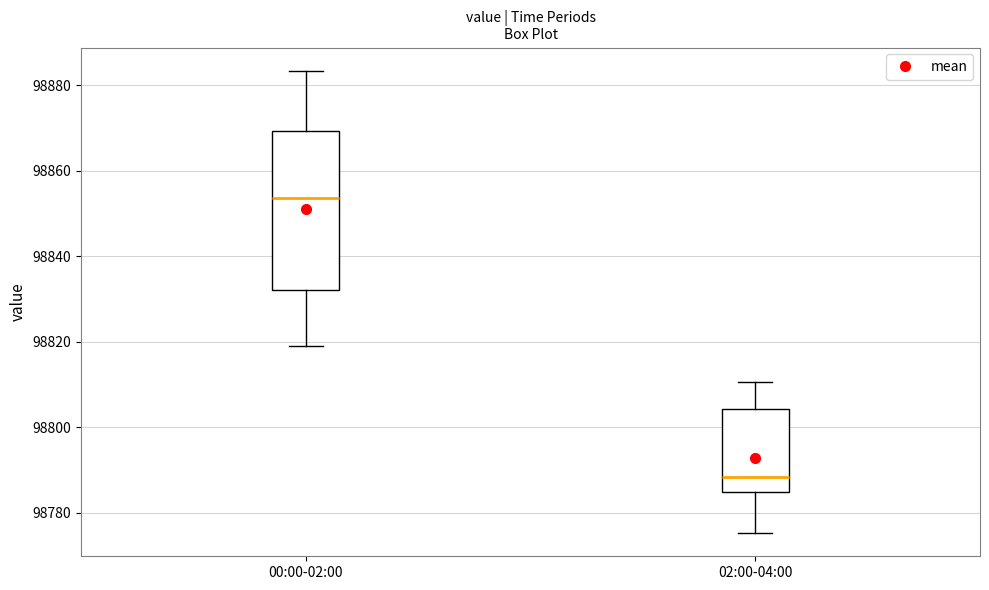

Which box has the highest median line?

00:00-02:00